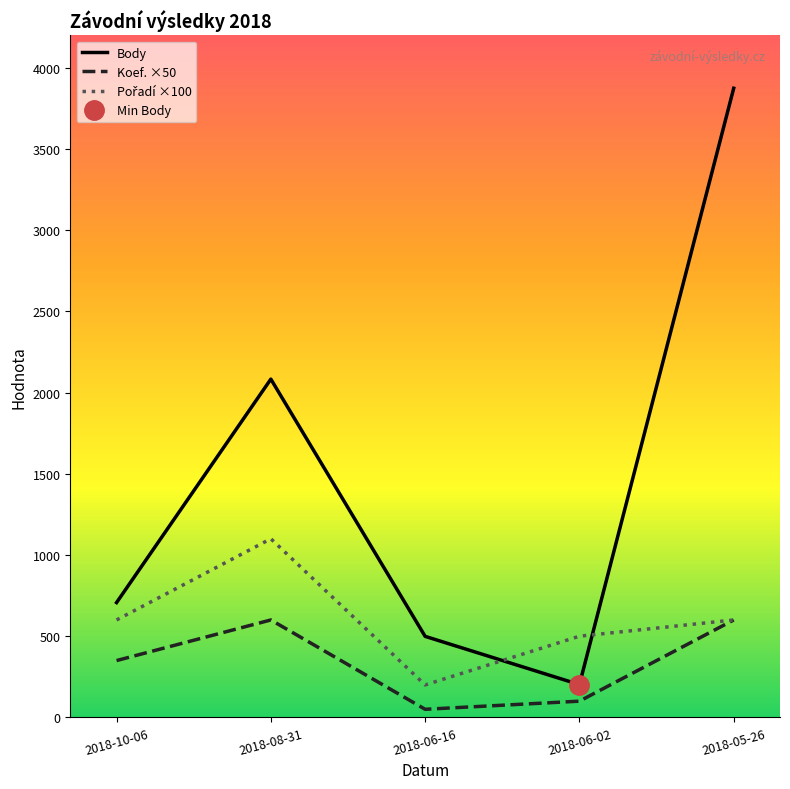

Count the number of data series in this chart.

3